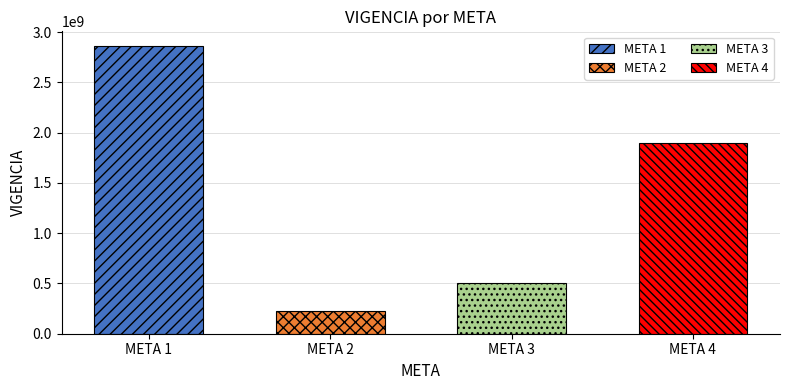

What is the value of the 4th bar from the left?

1899200667